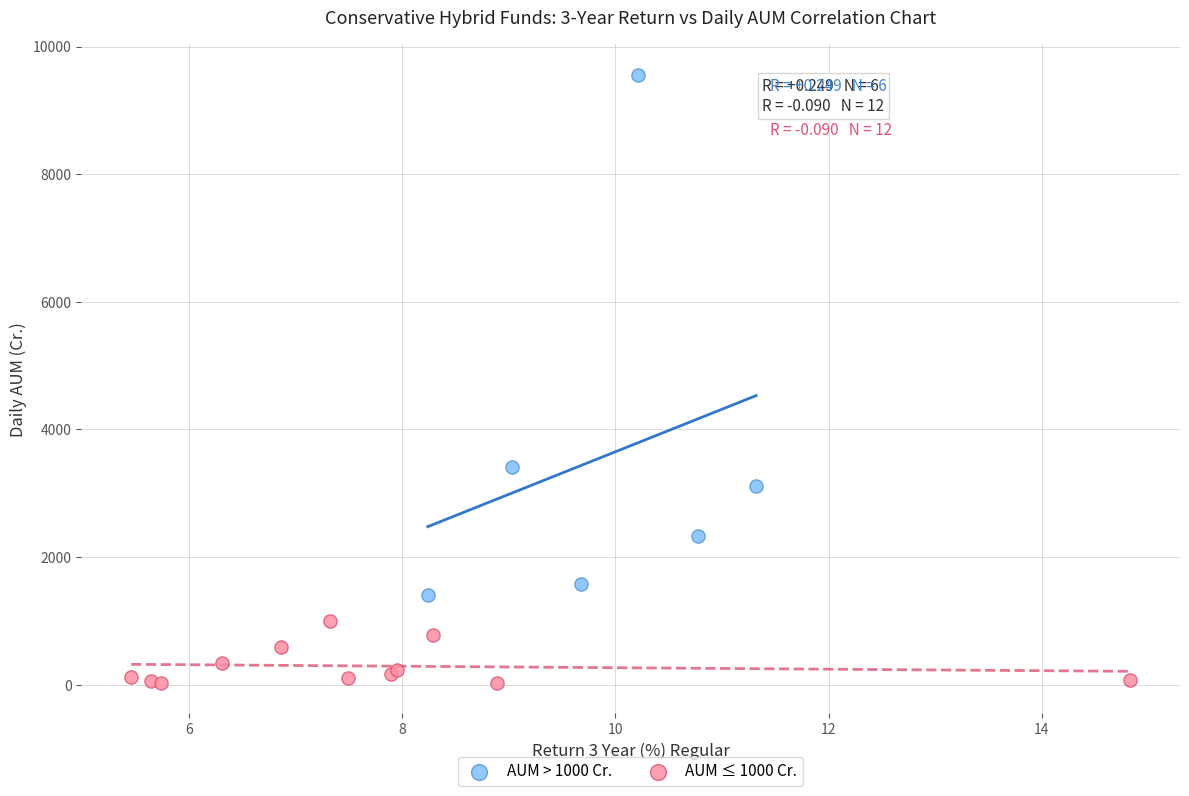

Which series reaches the minimum Y coordinate?

AUM ≤ 1000 Cr.